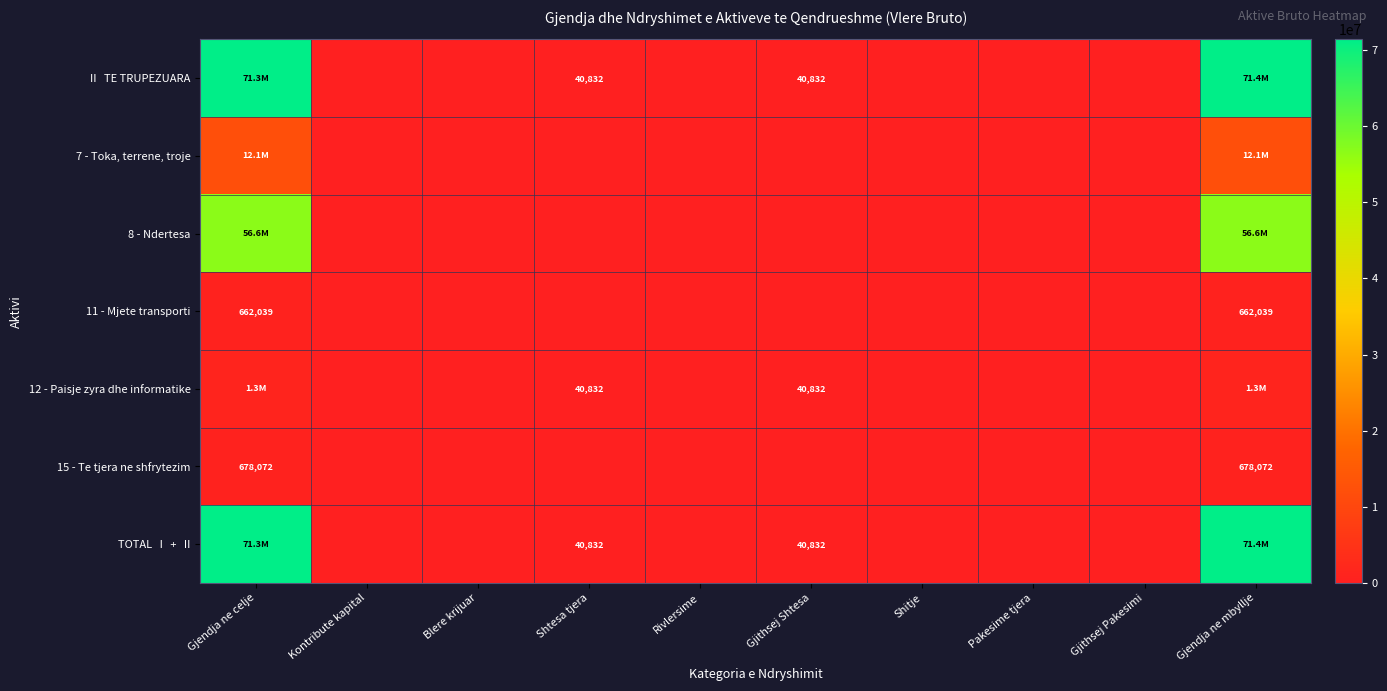

What is the difference between the TOTAL I + II values at Gjithsej Shtesa and Shitje?

40832